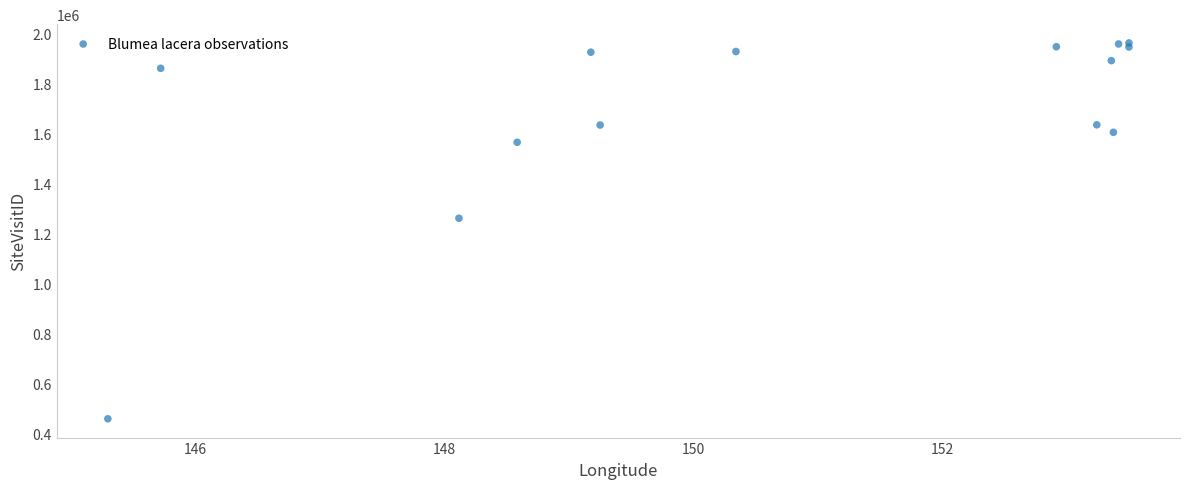

What Y value in the scatter plot is closest to 1210098?

1260583